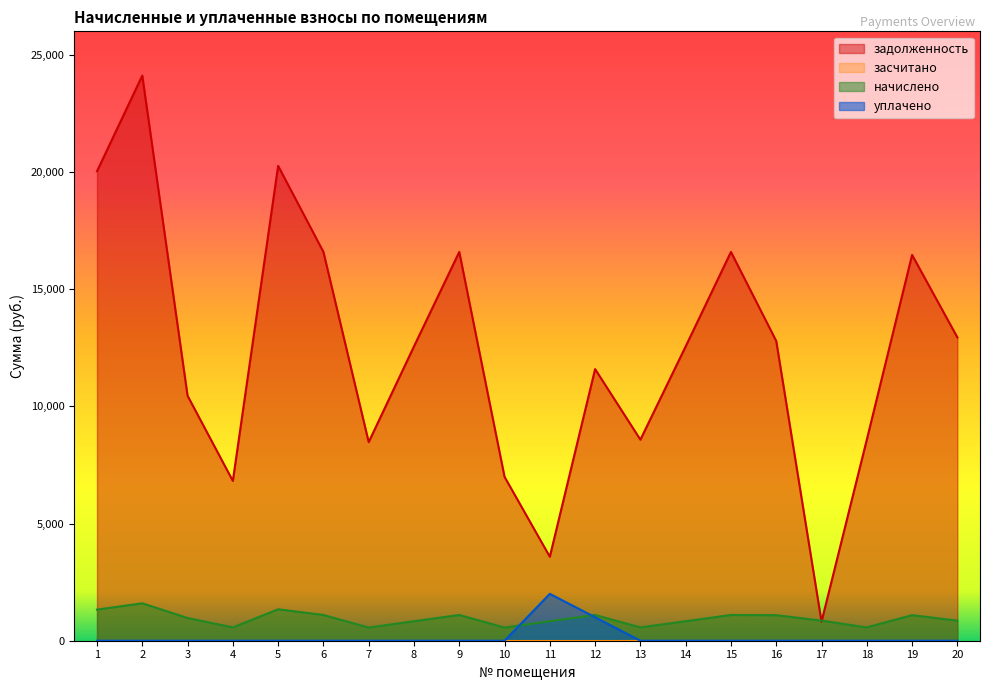

What is the value of the задолженность point at the 14th from the left?

12557.5